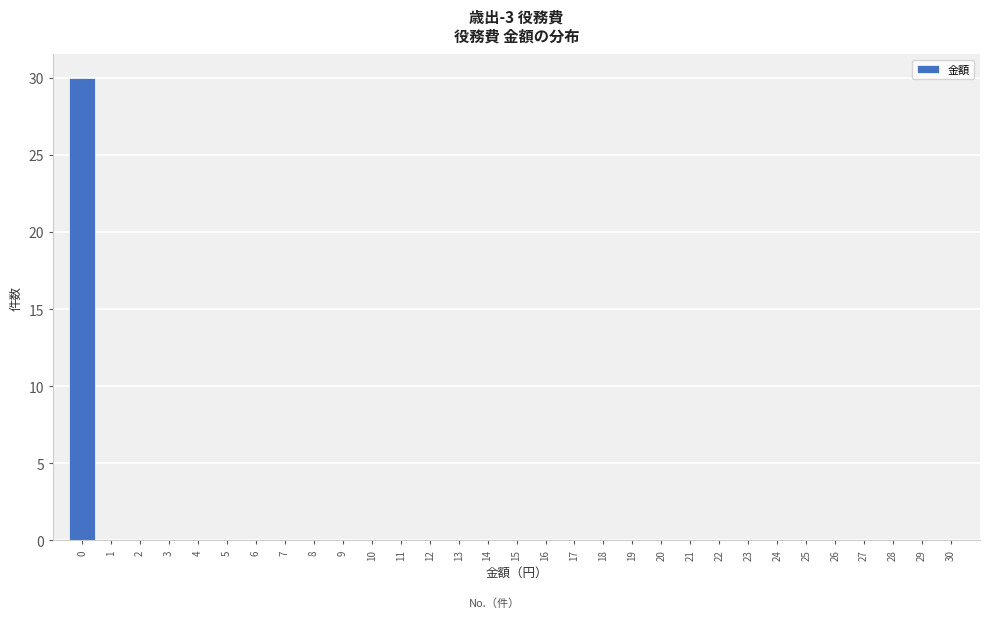

Which range on the x-axis has the tallest bar?

-0.5 to 0.5